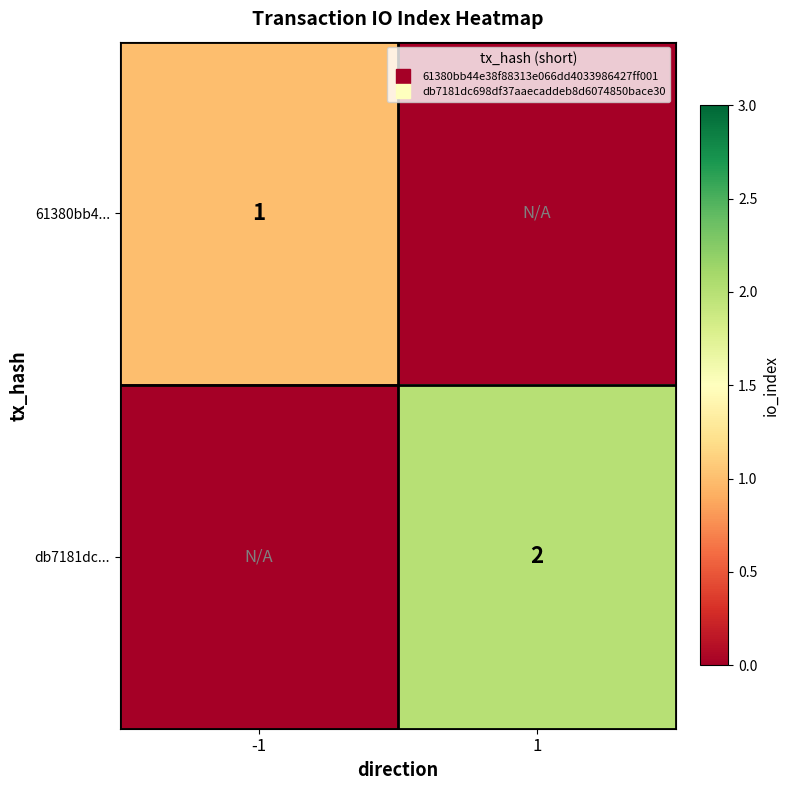

List the series in order of their overall mean, lowest first.

61380bb4..., db7181dc...